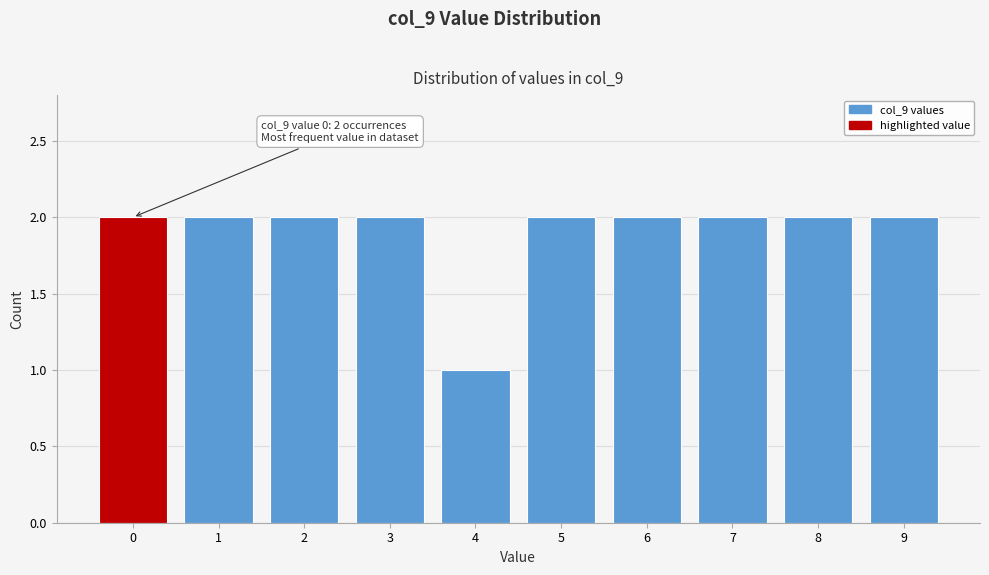

Reading right to left, transcribe all the data shown in this chart.

2	2	2	2	2	1	2	2	2	2